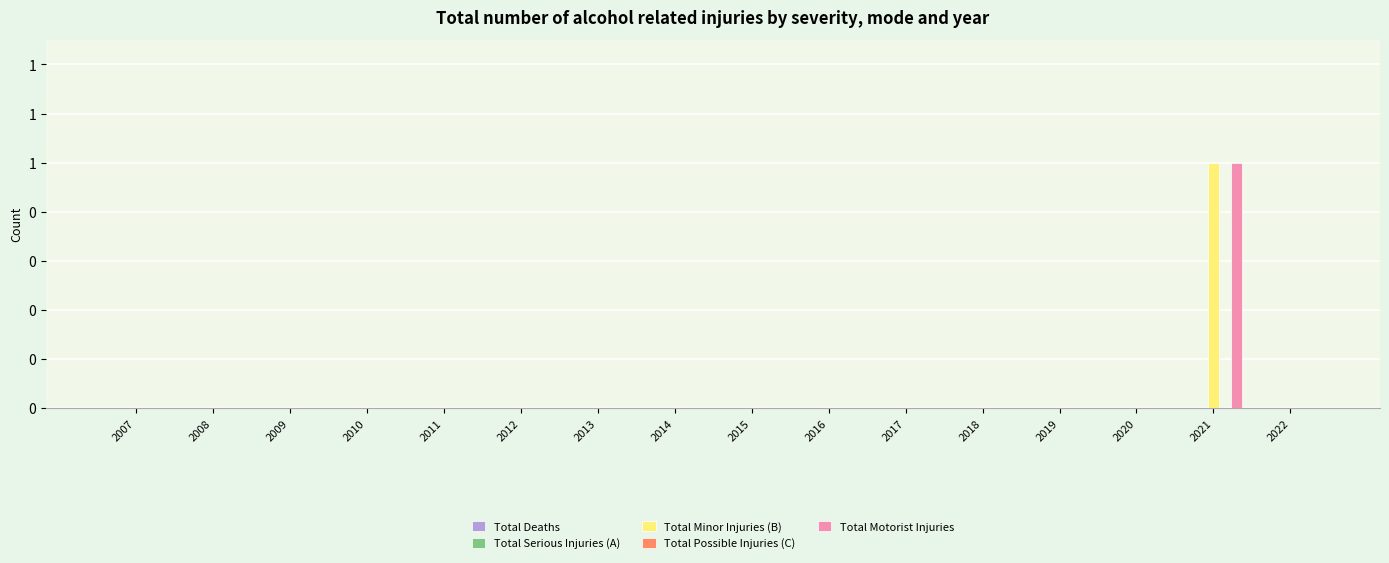

Are the bars grouped side by side (vs. stacked)?

Yes